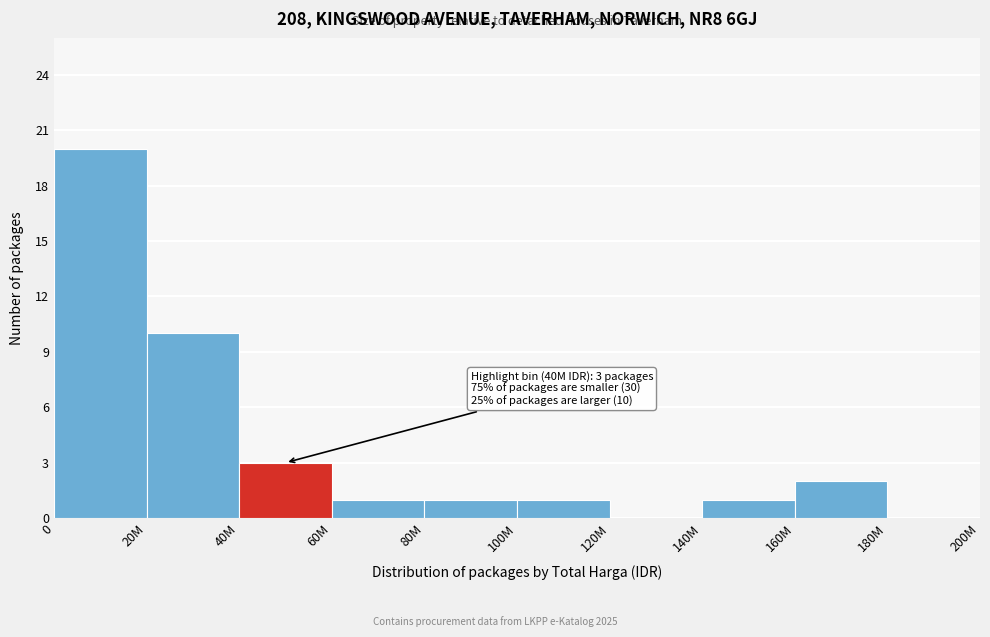

Reading left to right, what are all the values shown in this chart?

0=20	20M=10	40M=3	60M=1	80M=1	100M=1	120M=0	140M=1	160M=2	180M=0